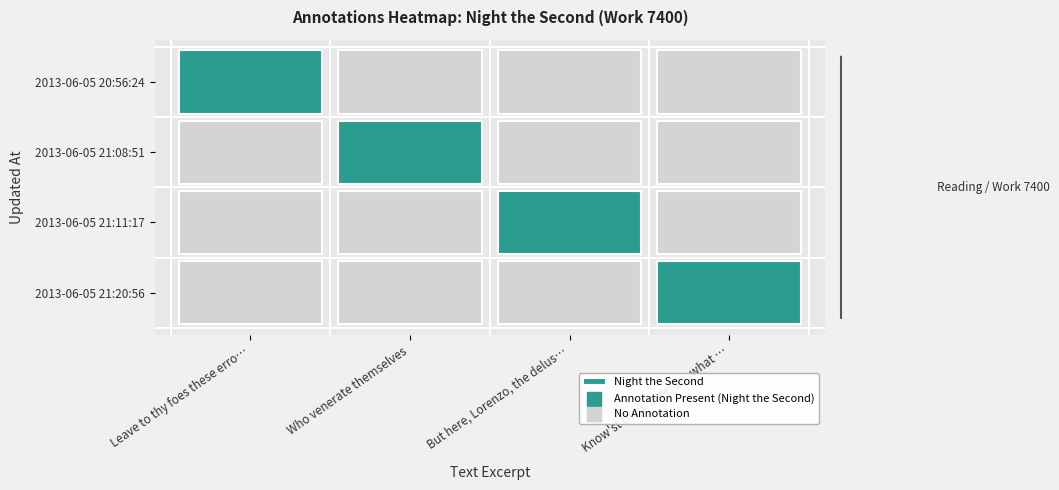

At which category does the chart reach its peak across all series?

3